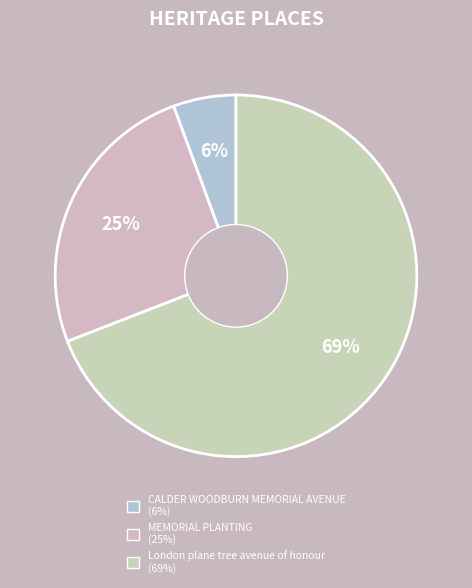

Between CALDER WOODBURN MEMORIAL AVENUE and MEMORIAL PLANTING, which is larger?

MEMORIAL PLANTING